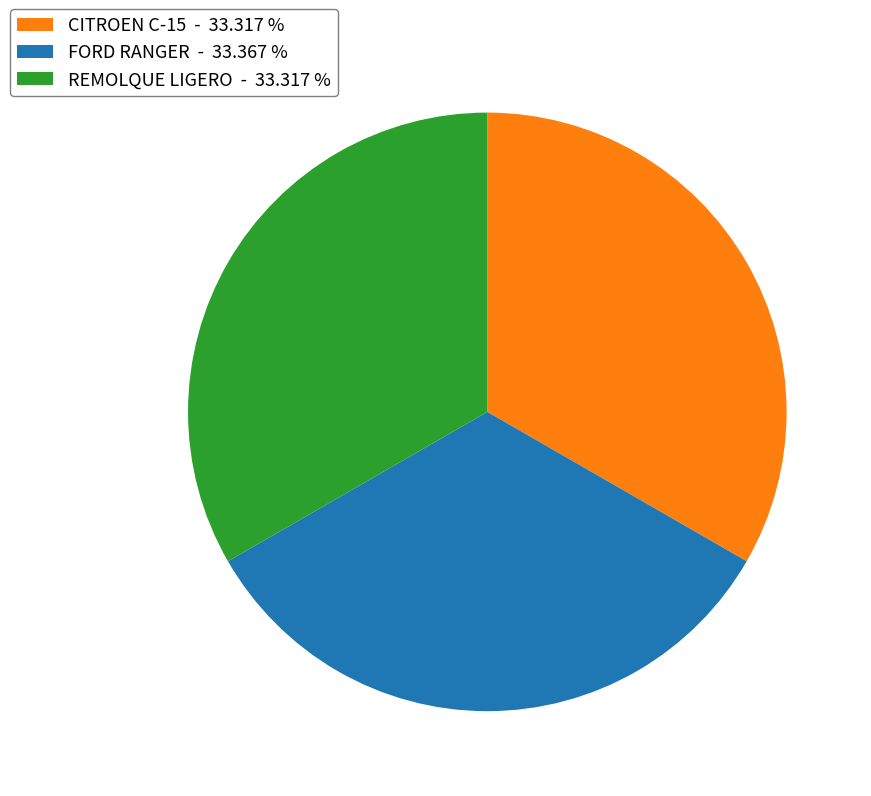

Approximately how many times larger is the value at CITROEN C-15 - 33.317 % compared to FORD RANGER - 33.367 %?

1.0